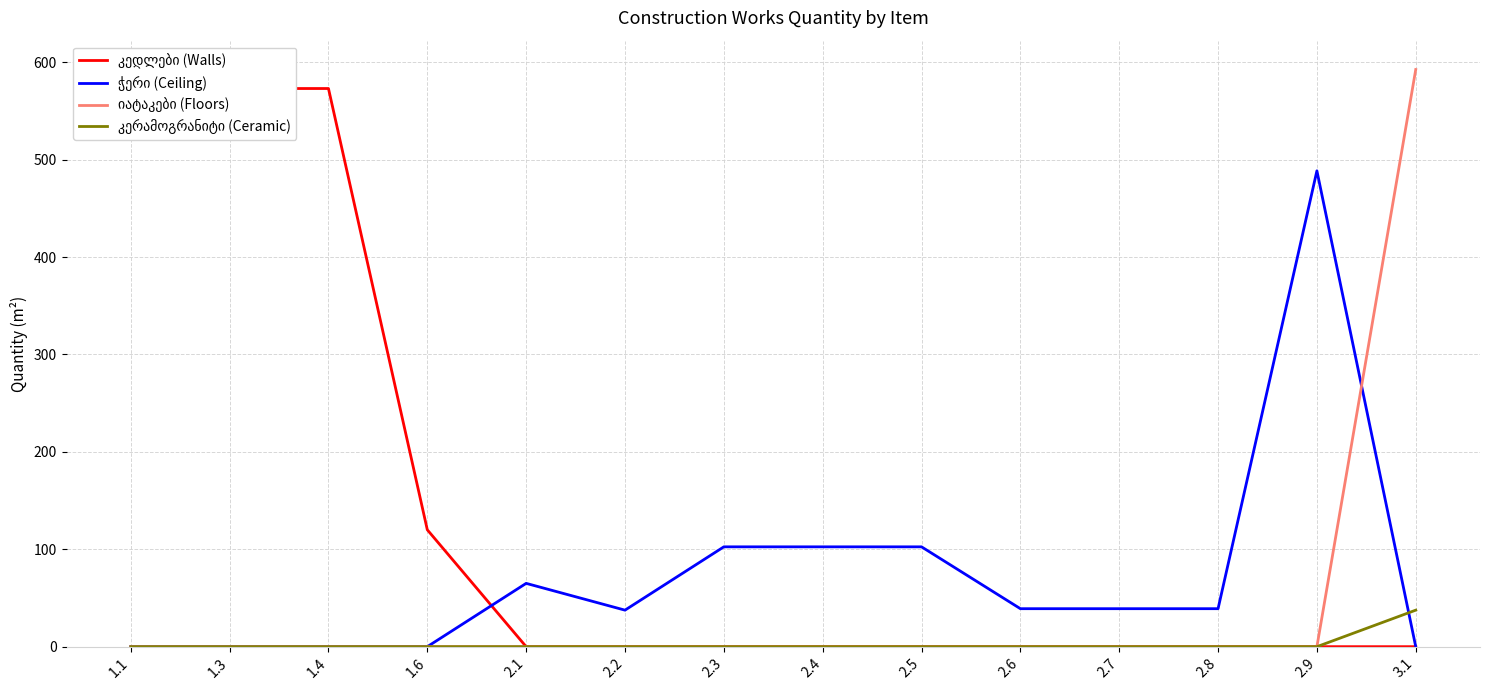

Which category has the lowest value in the კედლები (Walls) series?

2.1